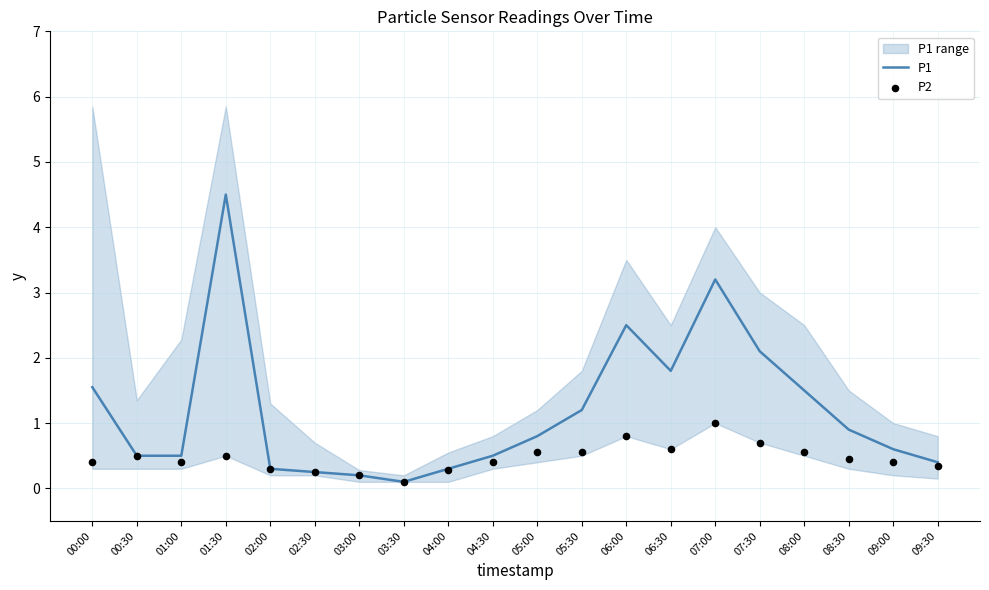

Which series contains the highest Y value?

P1